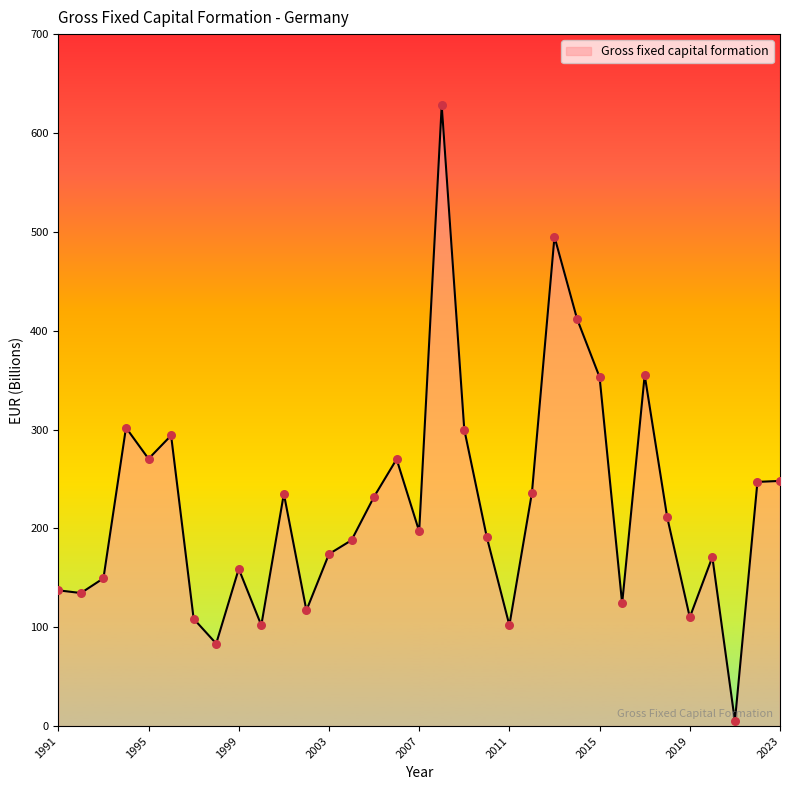

What is the greatest value displayed?

628.0